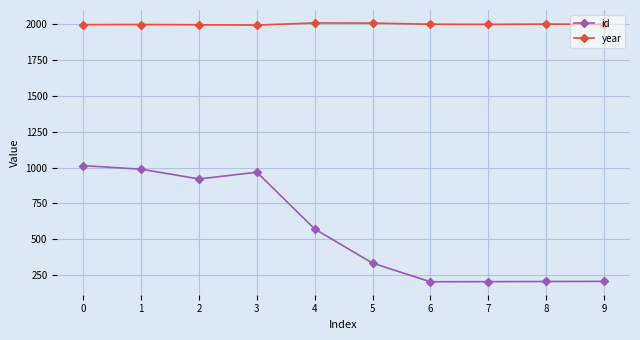

What is the value of the year point at the 8th from the left?

1999